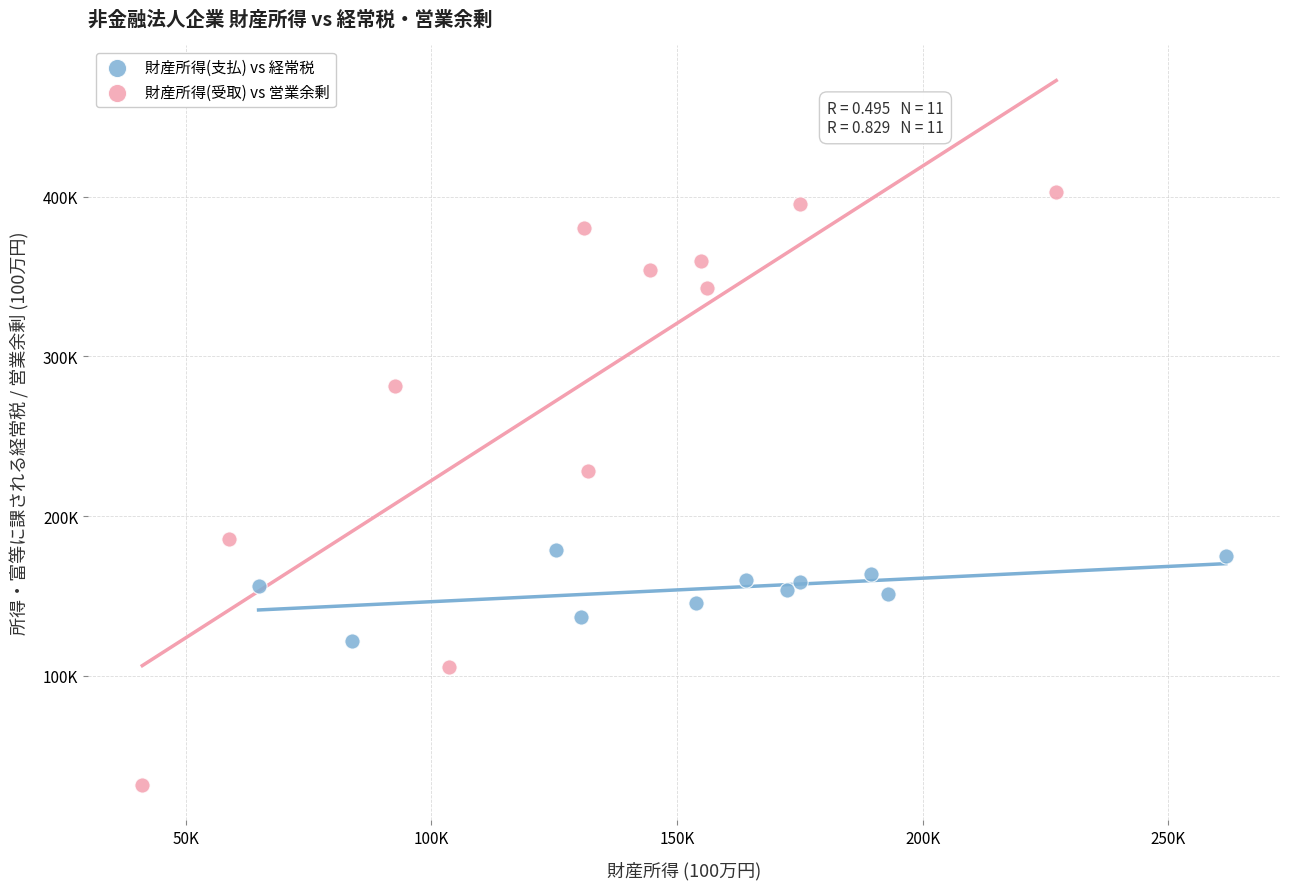

What are all the series names shown in the legend?

財産所得(支払) vs 経常税, 財産所得(受取) vs 営業余剰